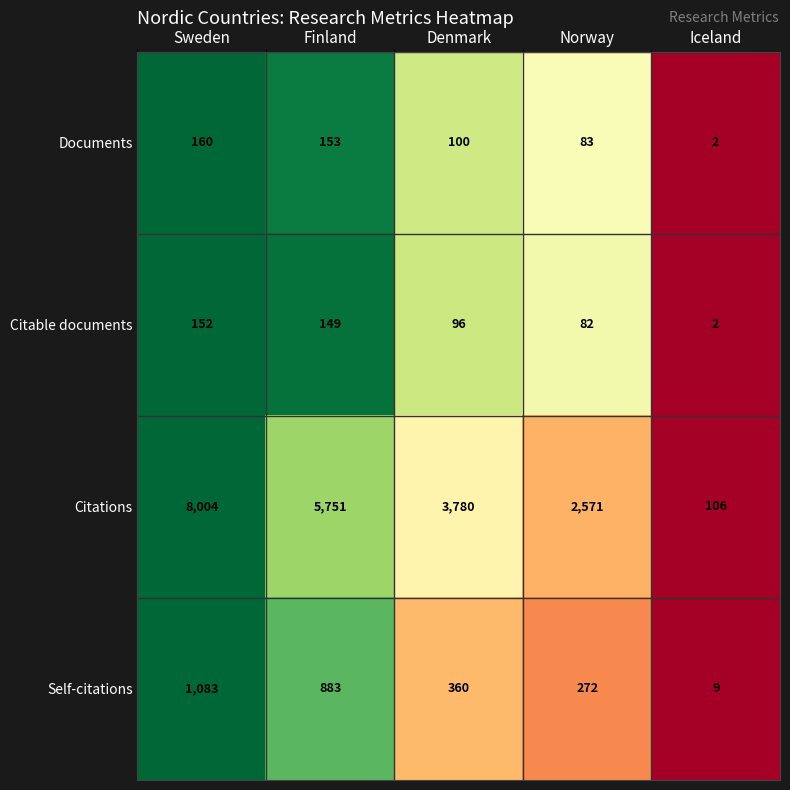

At which label is Citable documents closest to 77?

Norway